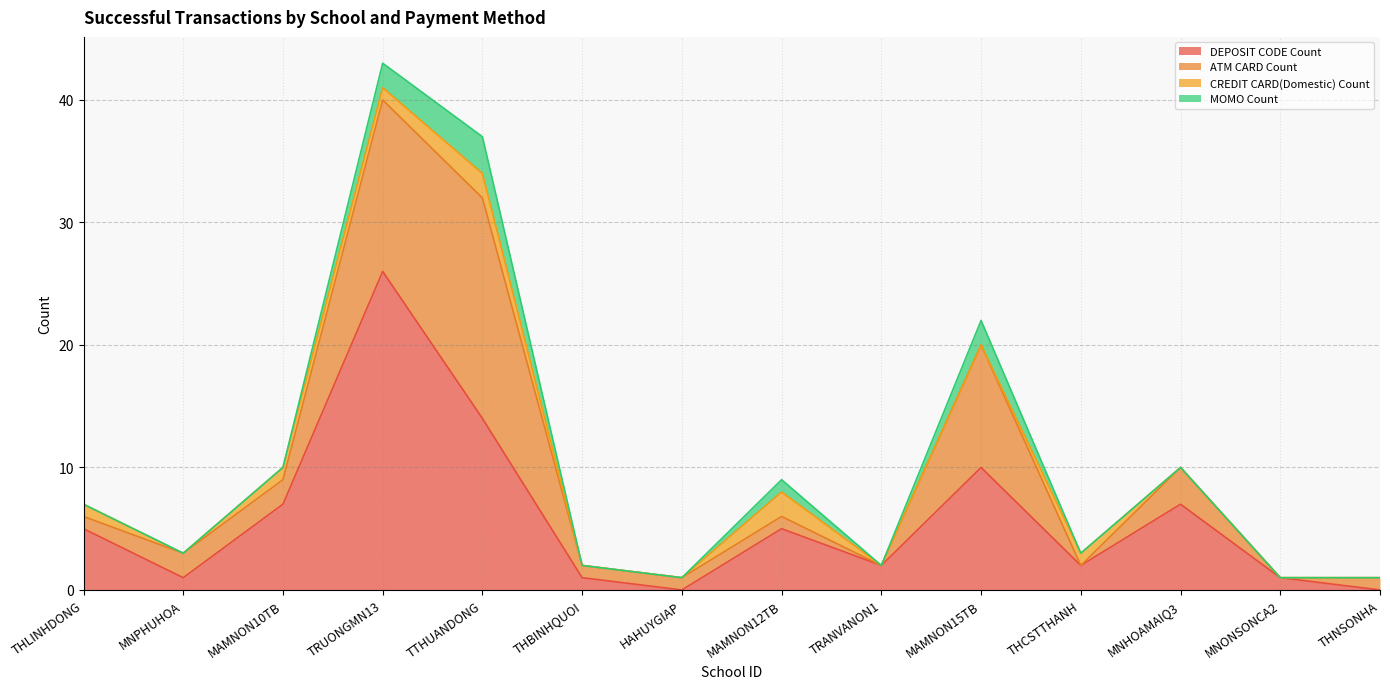

What is the difference between the highest and lowest values at THBINHQUOI?

1